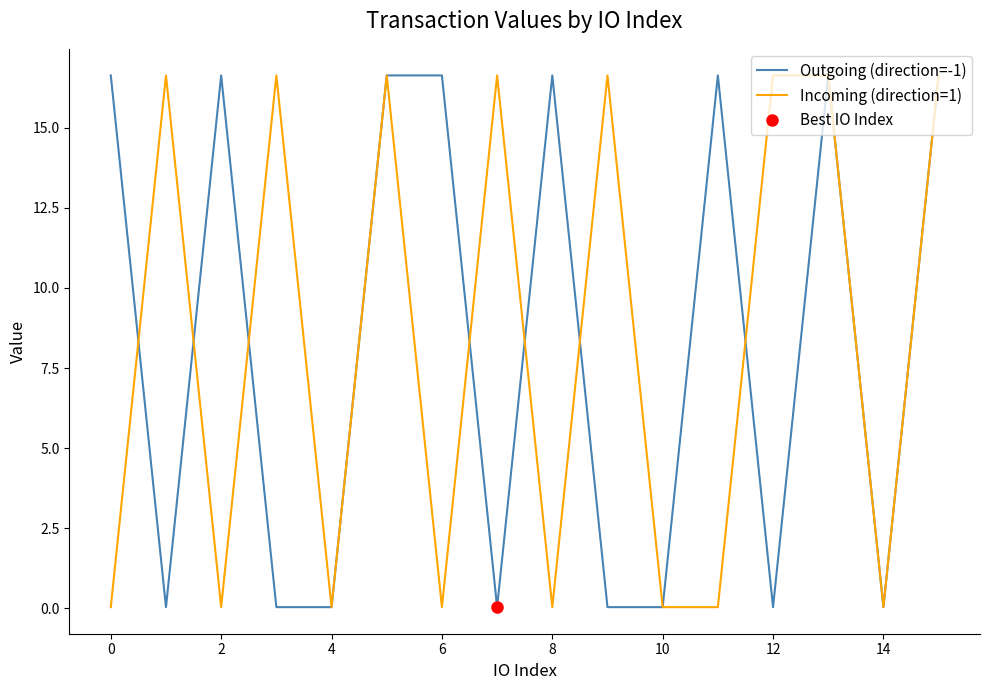

In Incoming (direction=1), how many points are higher than both neighbors (excluding endpoints)?

5